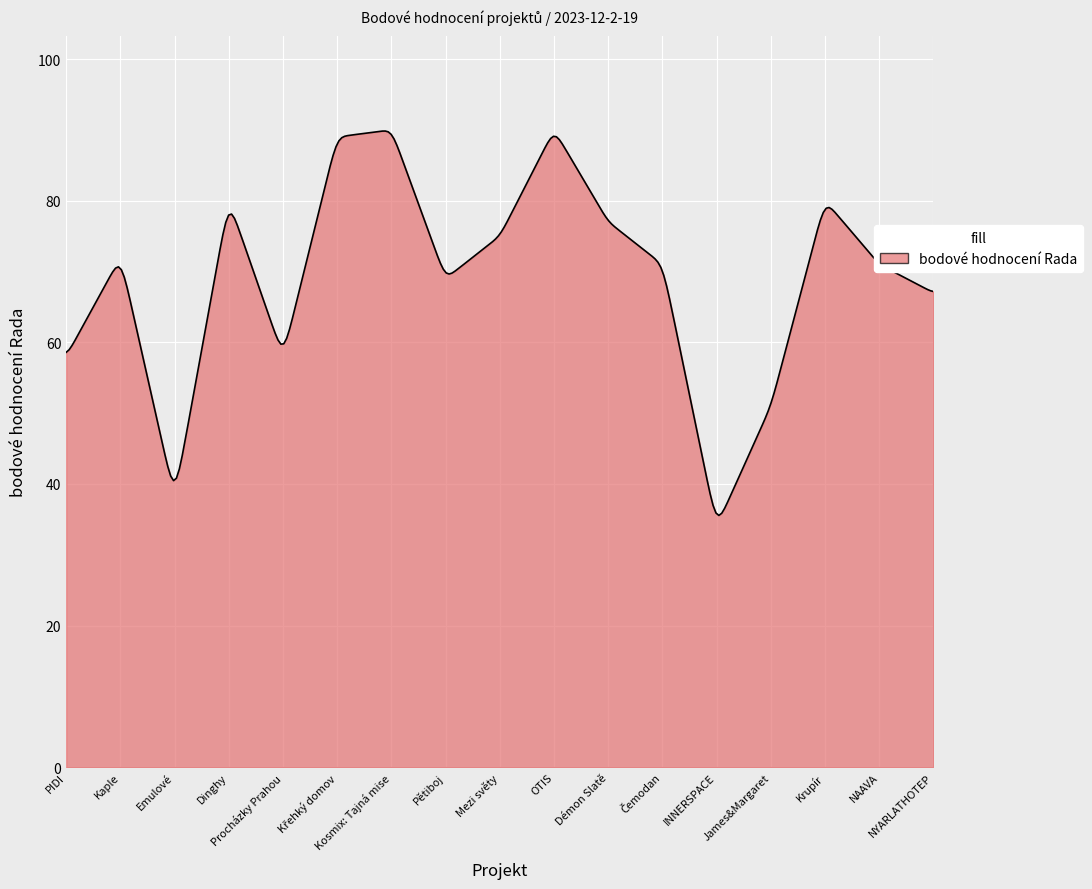

What is the greatest value displayed?

89.8